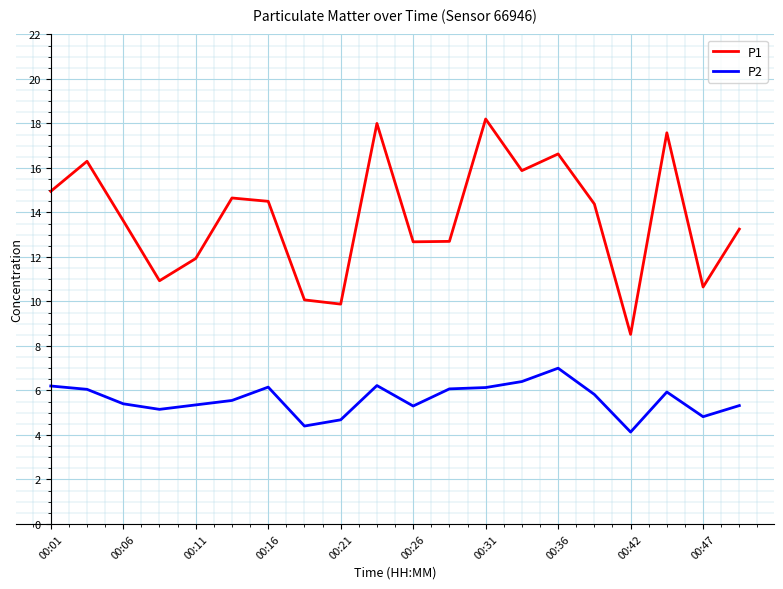

List the series in order of their overall mean, lowest first.

P2, P1